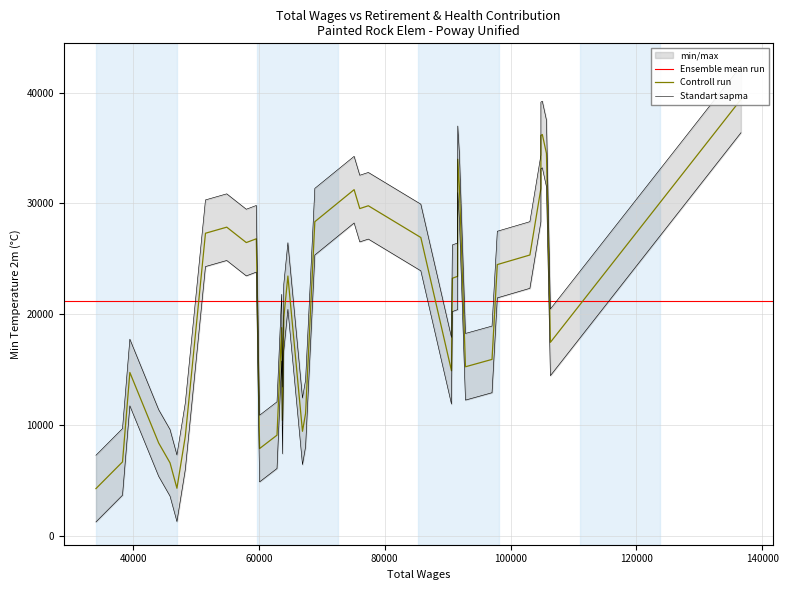

Rank the categories by value from highest to lowest.

0, 4, 6, 3, 12, 11, 5, 19, 17, 18, 20, 31, 32, 16, 29, 30, 2, 7, 8, 23, 13, 14, 24, 26, 1, 9, 10, 15, 37, 21, 25, 22, 27, 33, 36, 28, 38, 35, 34, 39